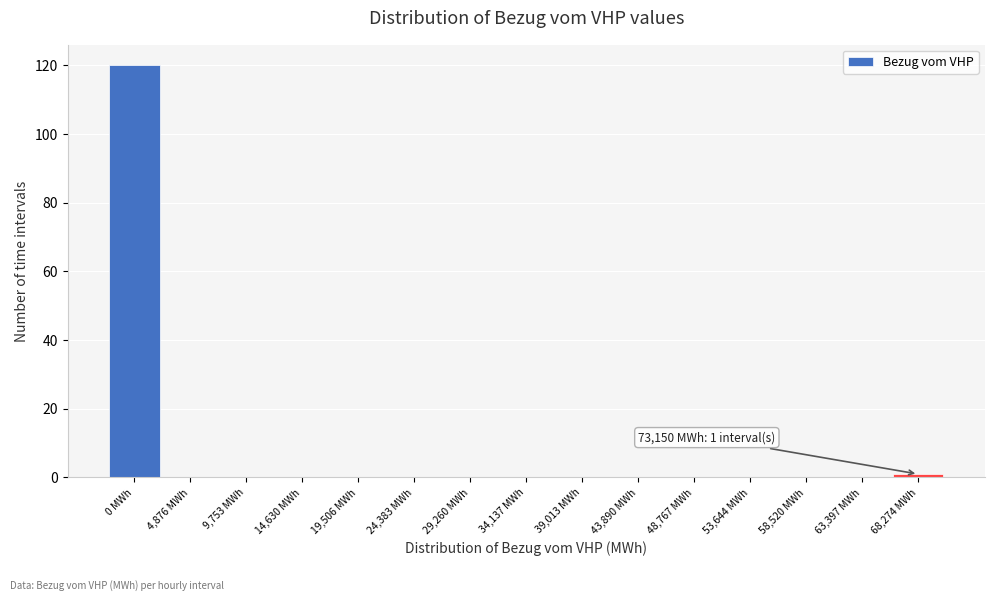

Reading right to left, what are all the values shown in this chart?

68,274 MWh=1	63,397 MWh=0	58,520 MWh=0	53,644 MWh=0	48,767 MWh=0	43,890 MWh=0	39,013 MWh=0	34,137 MWh=0	29,260 MWh=0	24,383 MWh=0	19,506 MWh=0	14,630 MWh=0	9,753 MWh=0	4,876 MWh=0	0 MWh=120